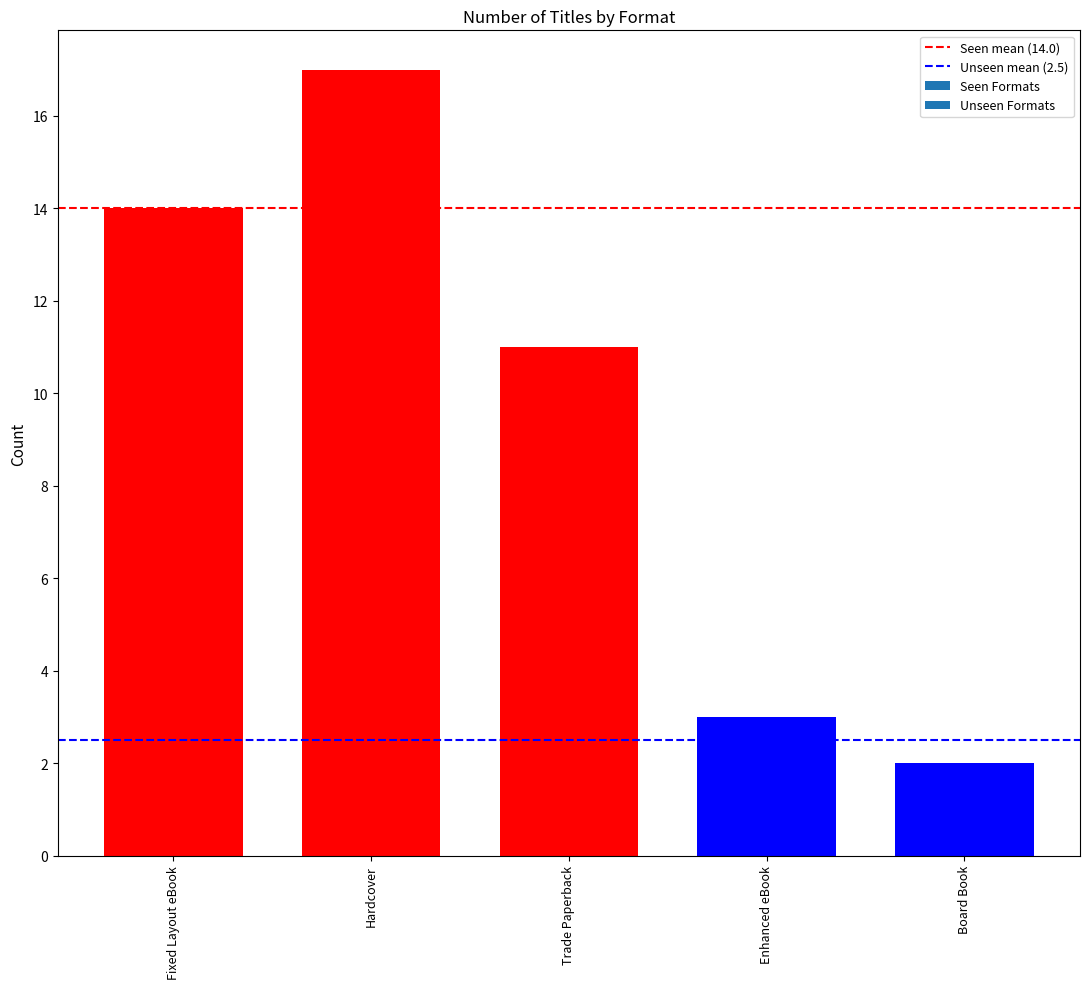

Reading left to right, list all the values displayed in this chart.

14	17	11	3	2